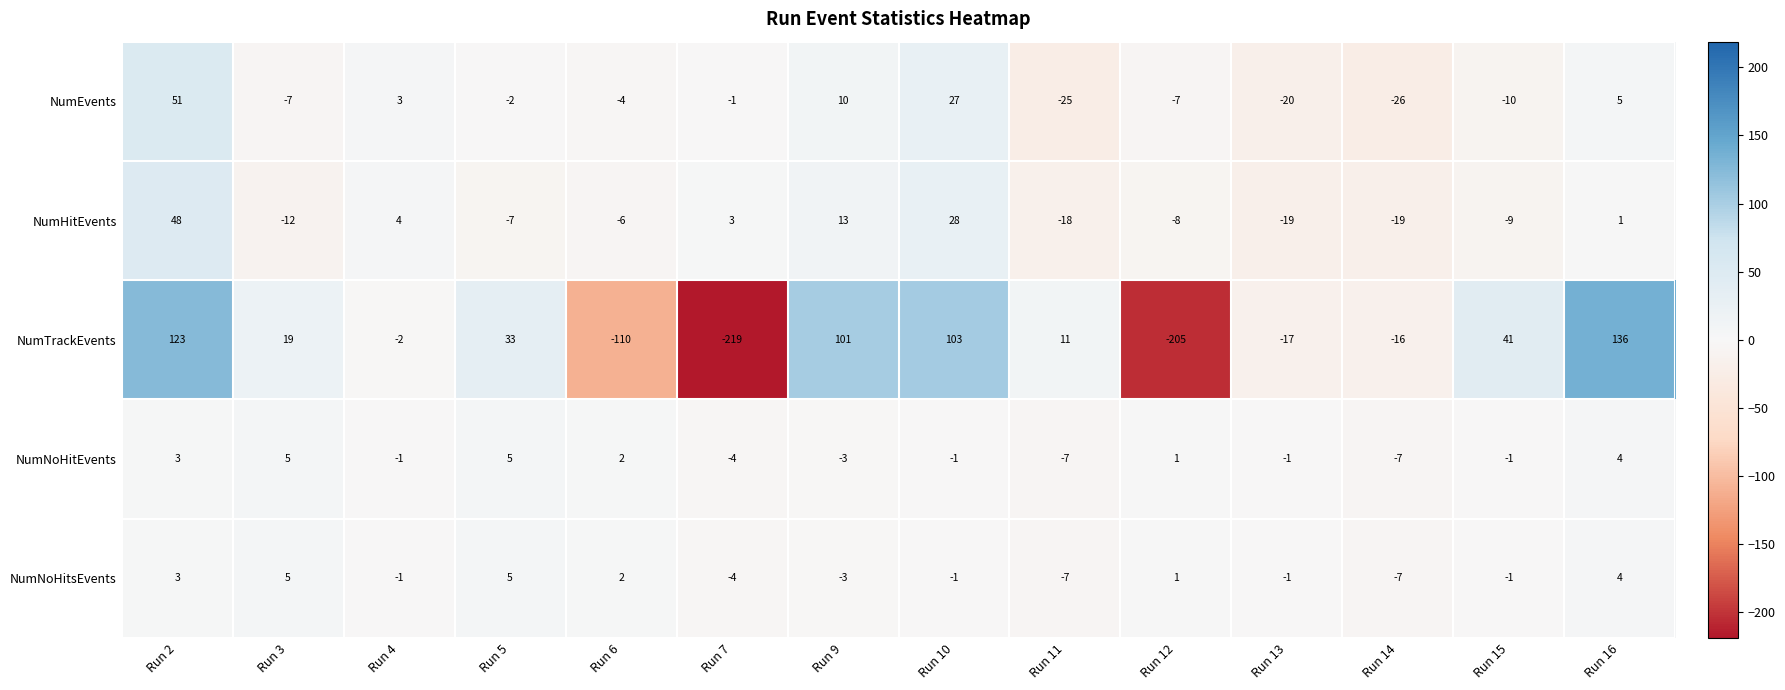

Which category has the highest value in the NumTrackEvents series?

Run 16